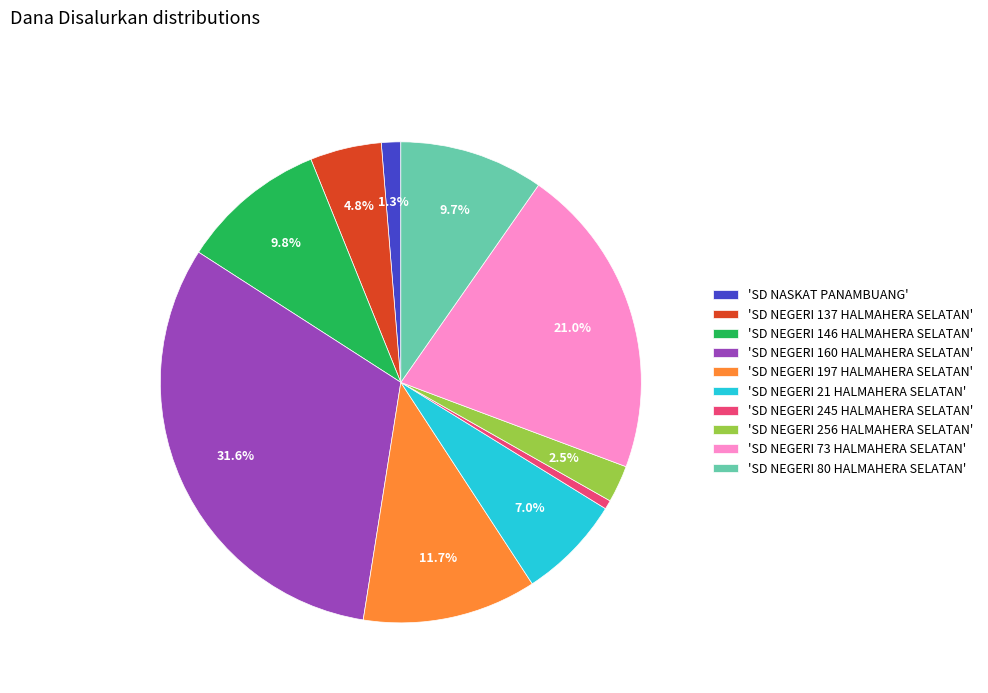

Is there a majority slice in this chart?

No